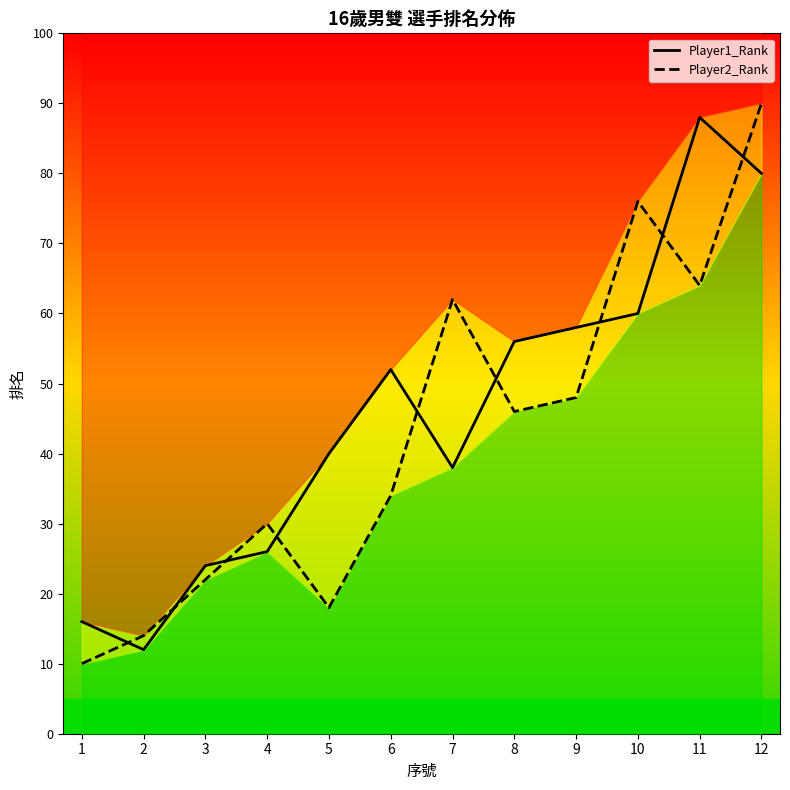

What is the value of the Player1_Rank point at the 7th from the left?

19